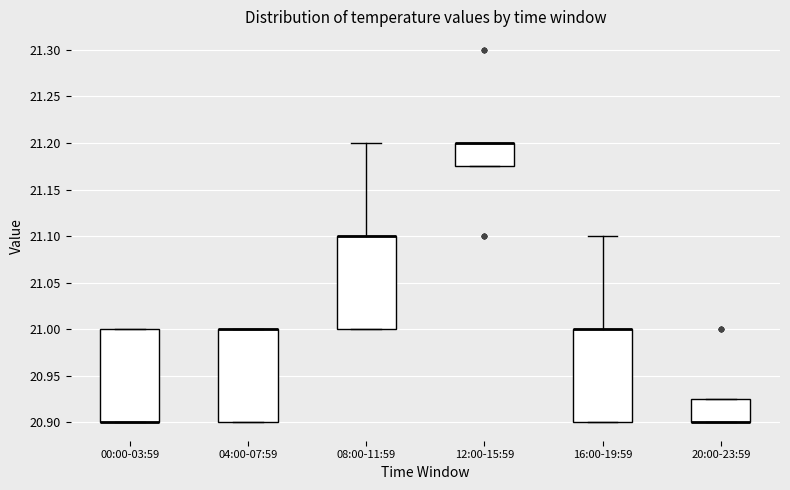

Where is the upper edge of the box for 16:00-19:59 on the y-axis? The values are not printed on the chart, so give them approximately, as read against the axis.

21.000